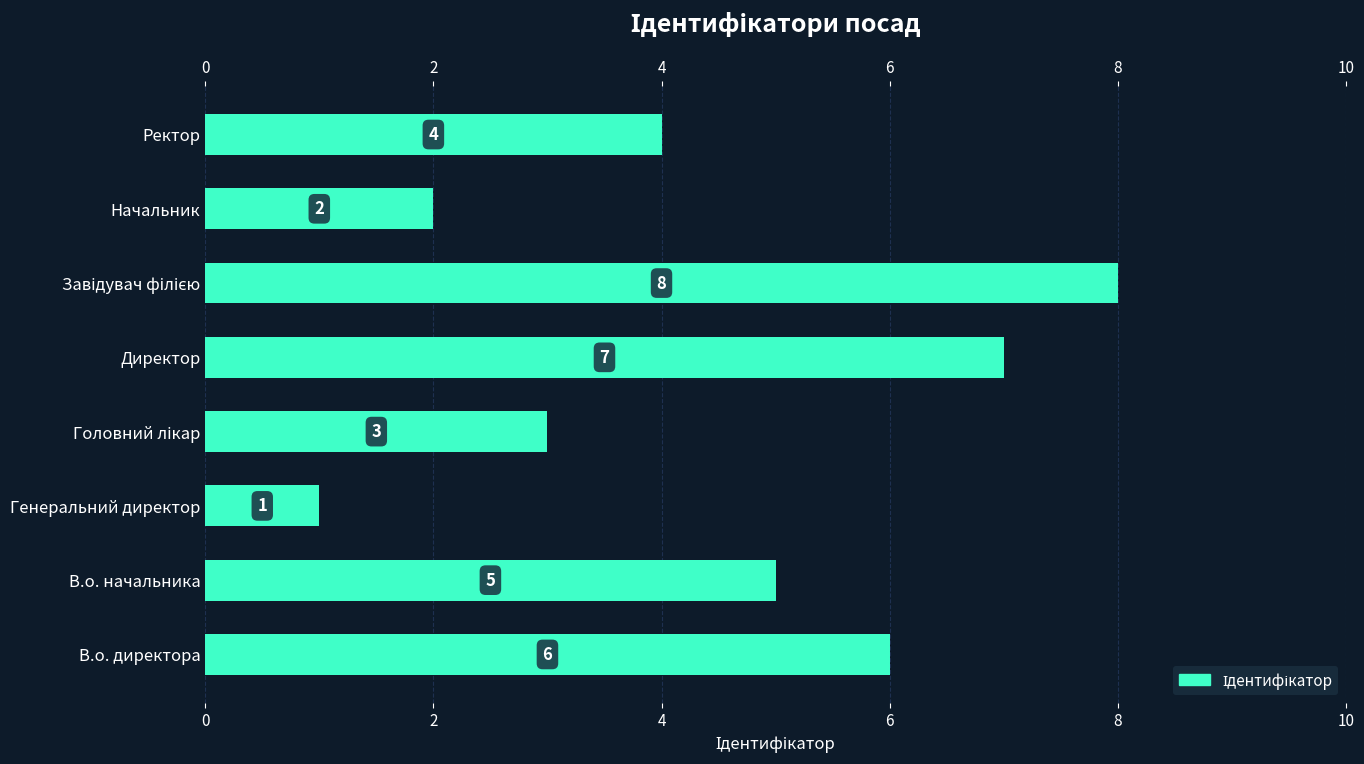

Reading left to right, extract all data points from this chart.

6	5	1	3	7	8	2	4